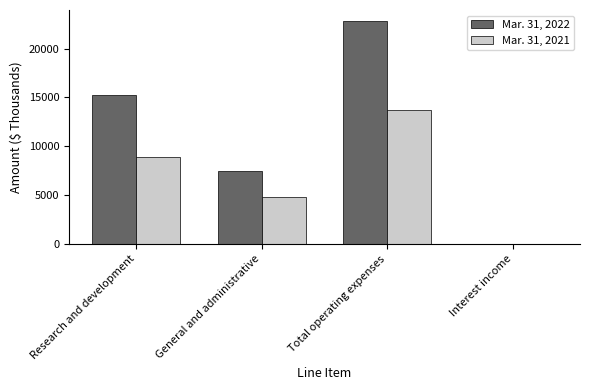

Reading left to right, transcribe all the data shown in this chart.

Mar. 31, 2022: Research and development=15280	General and administrative=7520	Total operating expenses=22800	Interest income=63
Mar. 31, 2021: Research and development=8941	General and administrative=4789	Total operating expenses=13730	Interest income=7